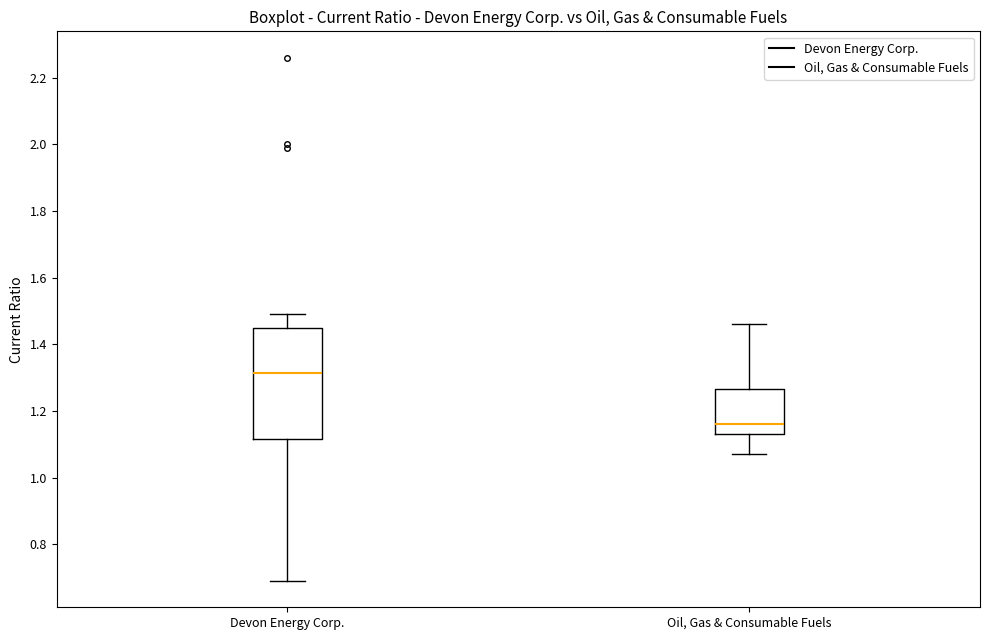

Where is the upper edge of the box for Devon Energy Corp. on the y-axis? The values are not printed on the chart, so give them approximately, as read against the axis.

1.44